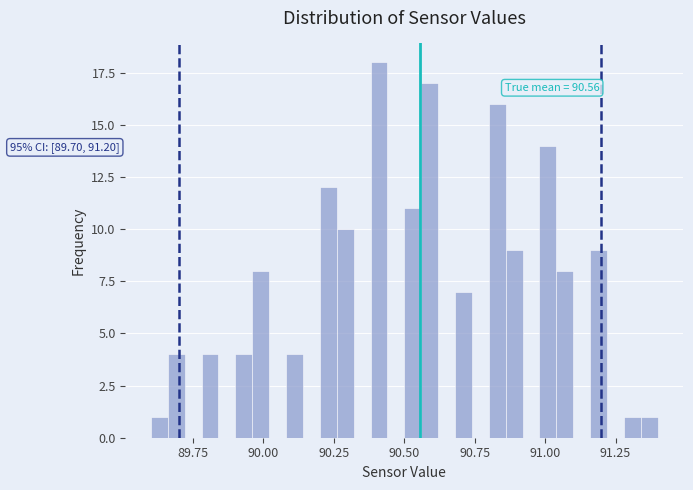

Around what value on the x-axis is the tallest bar? Give the approximate position of its centre, as read against the axis.

90.40